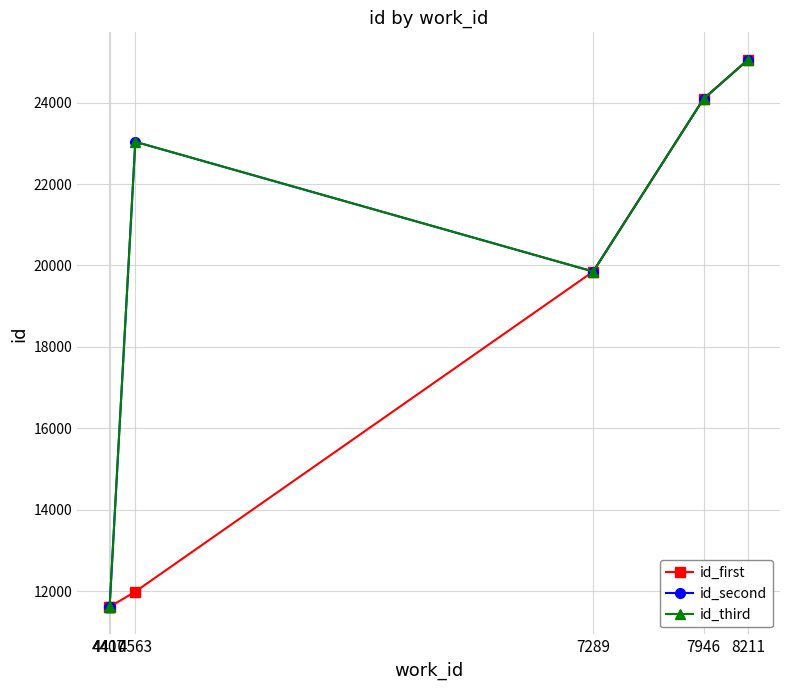

What is the maximum value for id_third?

25057